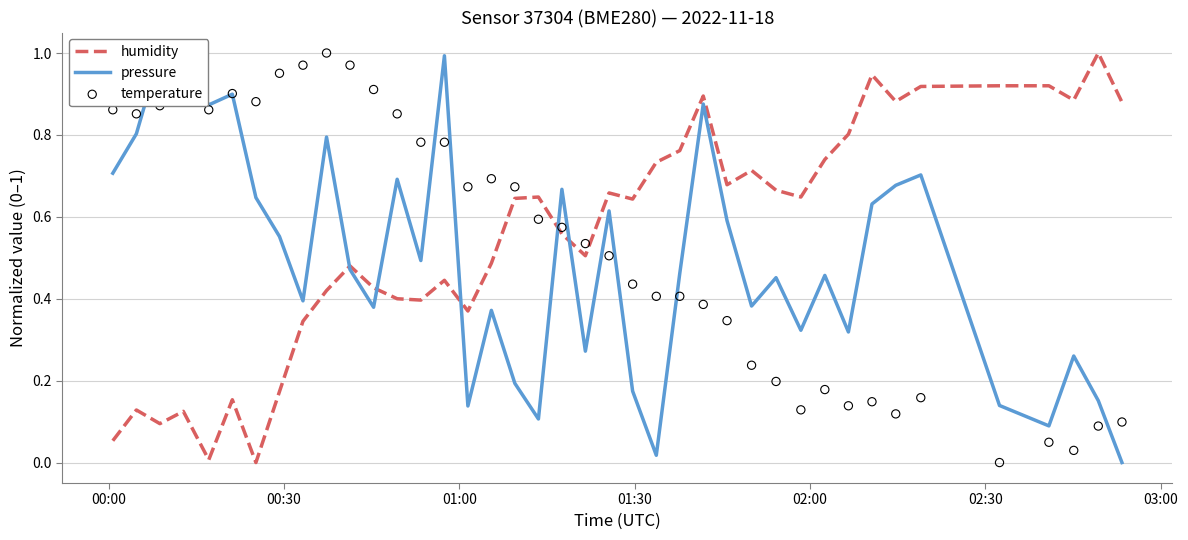

What is the maximum value for humidity?

1.0